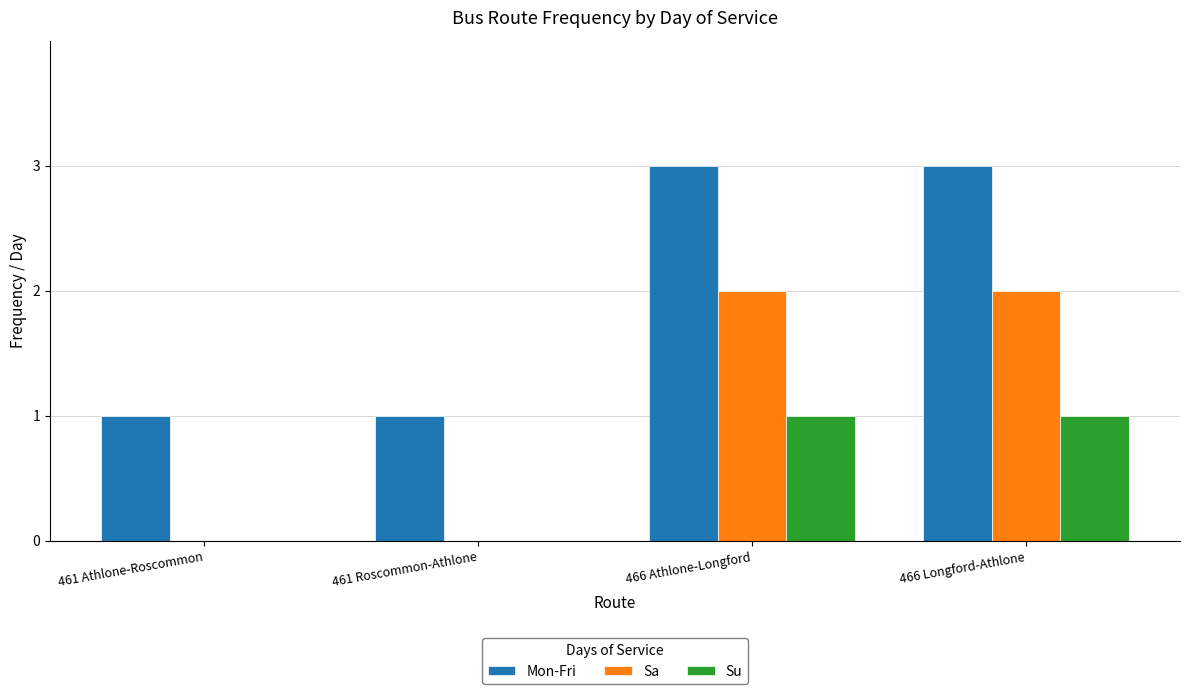

How many Mon-Fri values are between 1 and 3?

4